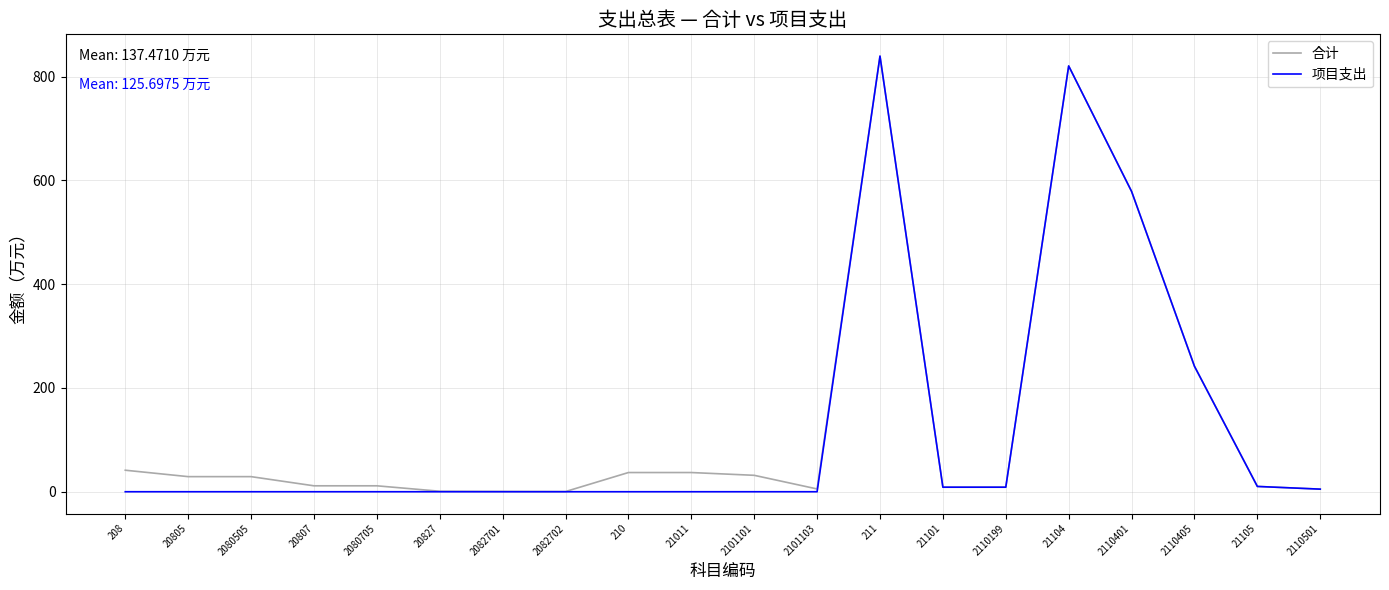

What is the greatest value displayed?

839.7